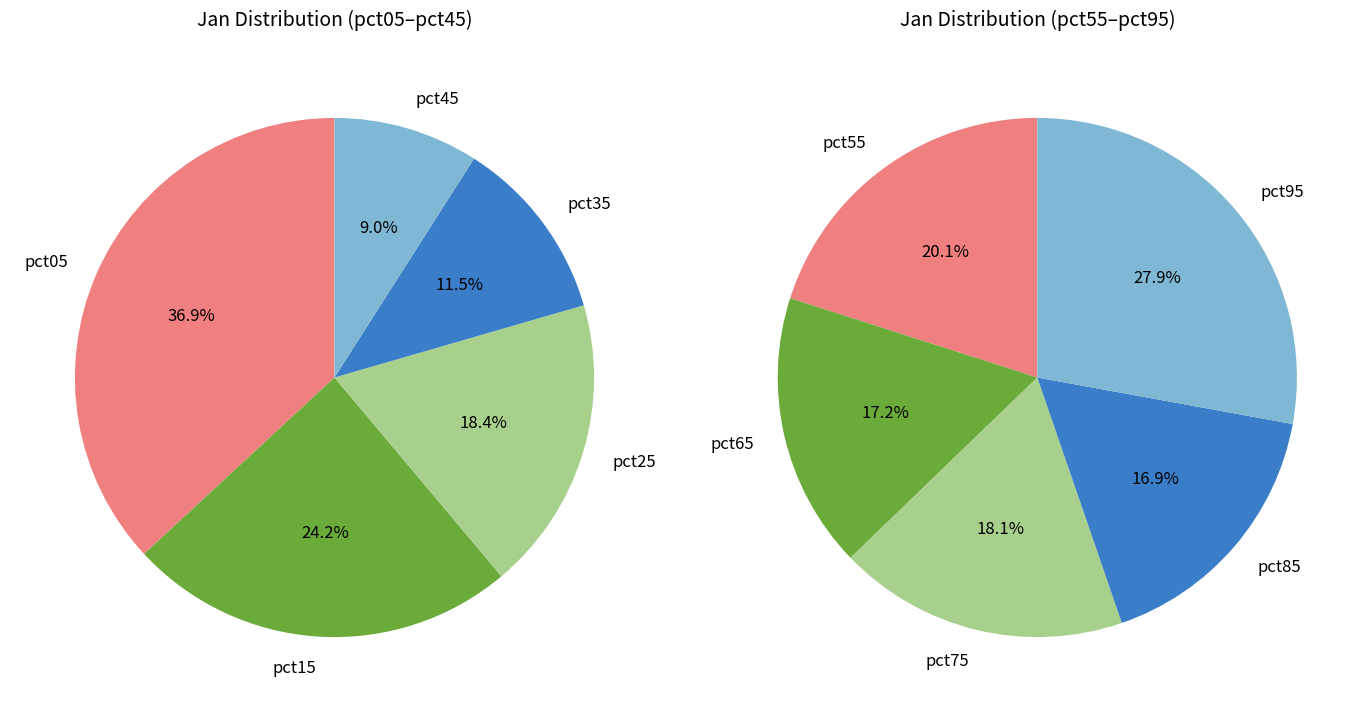

What is the change in value from pct25 to pct35?

-0.2